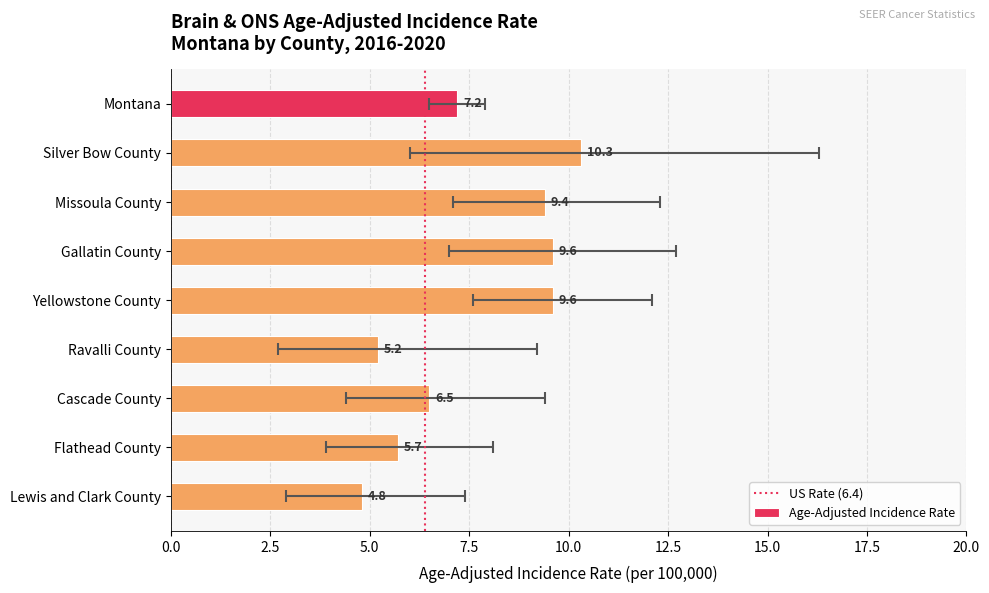

How many data points does each series have?

9